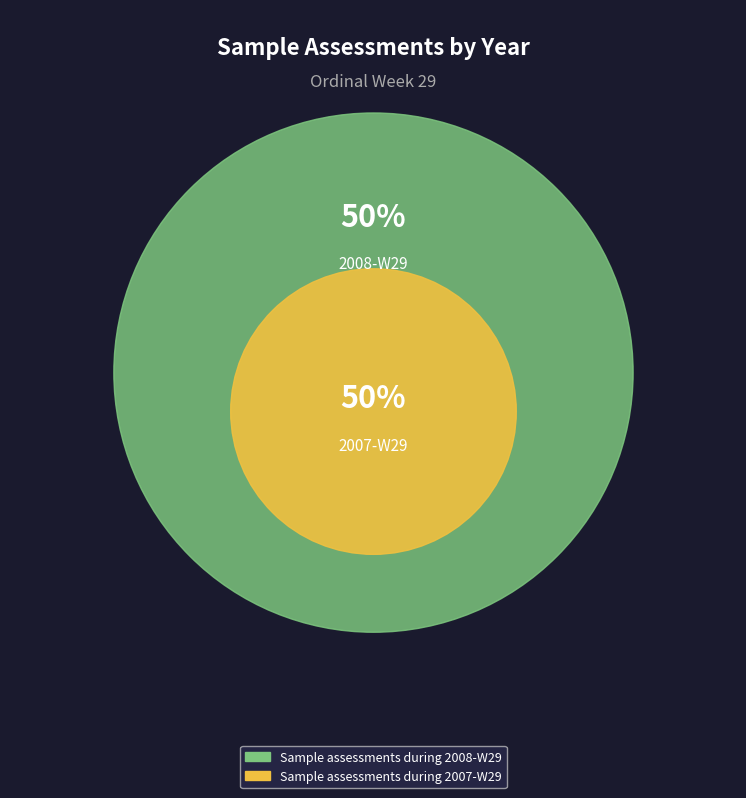

How many slices are in this pie chart?

2